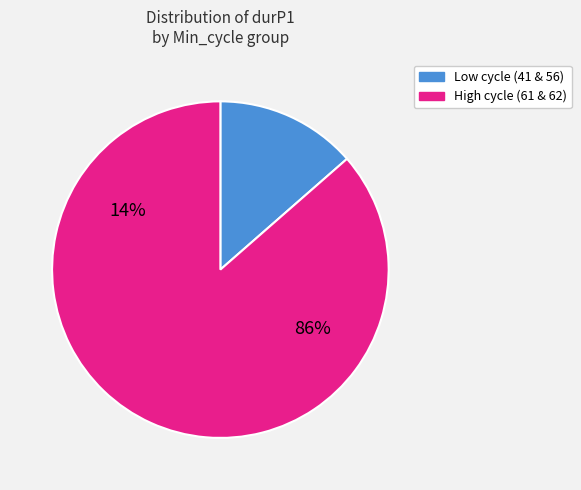

Combined, do 61 and 56 account for over 50%?

No